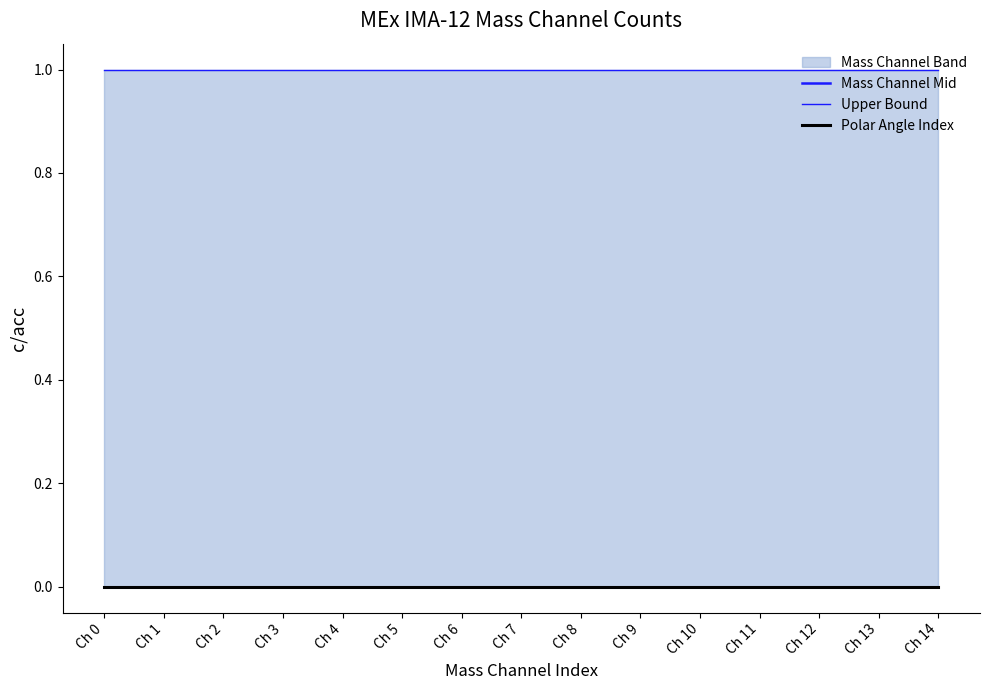

Does the chart display data point markers on the line(s)?

No